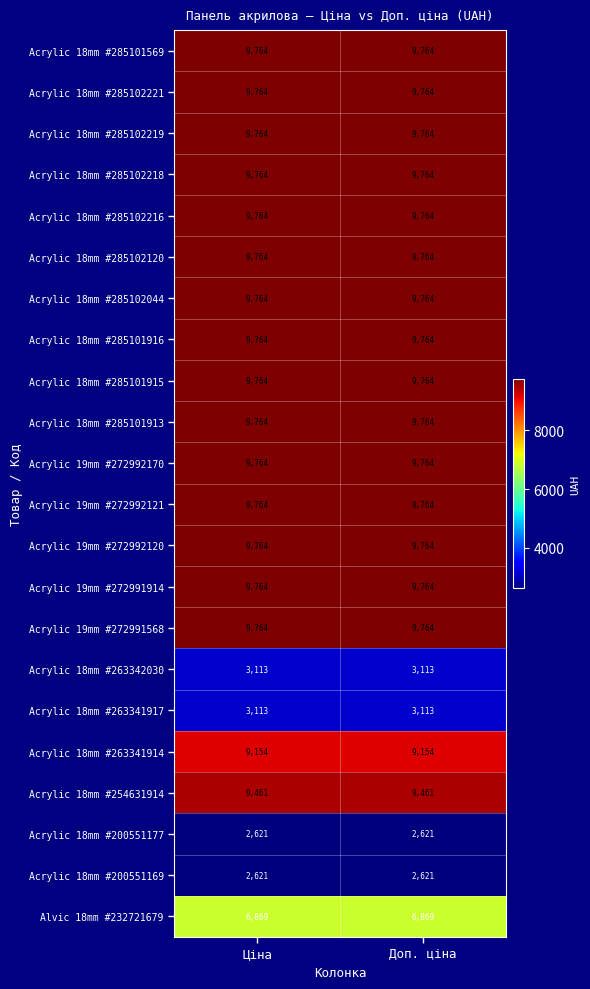

What is the sum of the Acrylic 19mm #272992170 values at Доп. ціна and Ціна?

19528